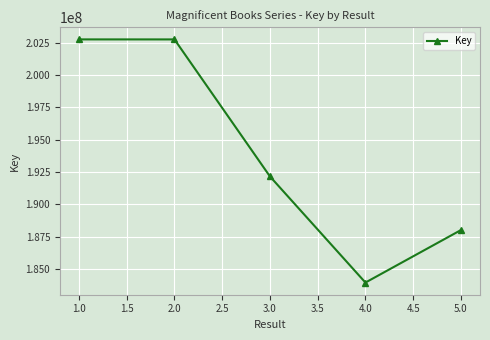

What value does the data have at 1.0?

202753741